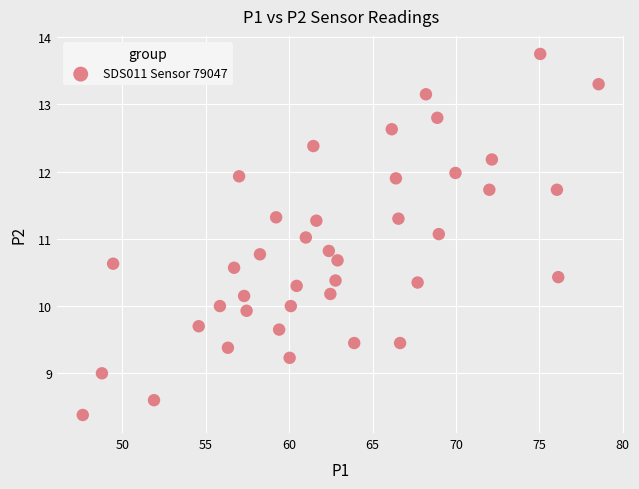

What is the range of X values (max minus min)?

30.9